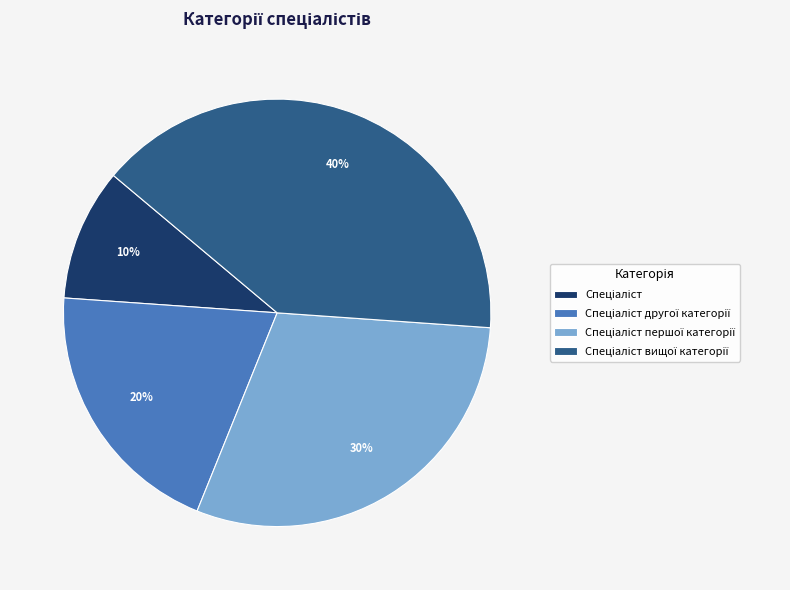

To the nearest percent, what is the average slice percentage?

25%